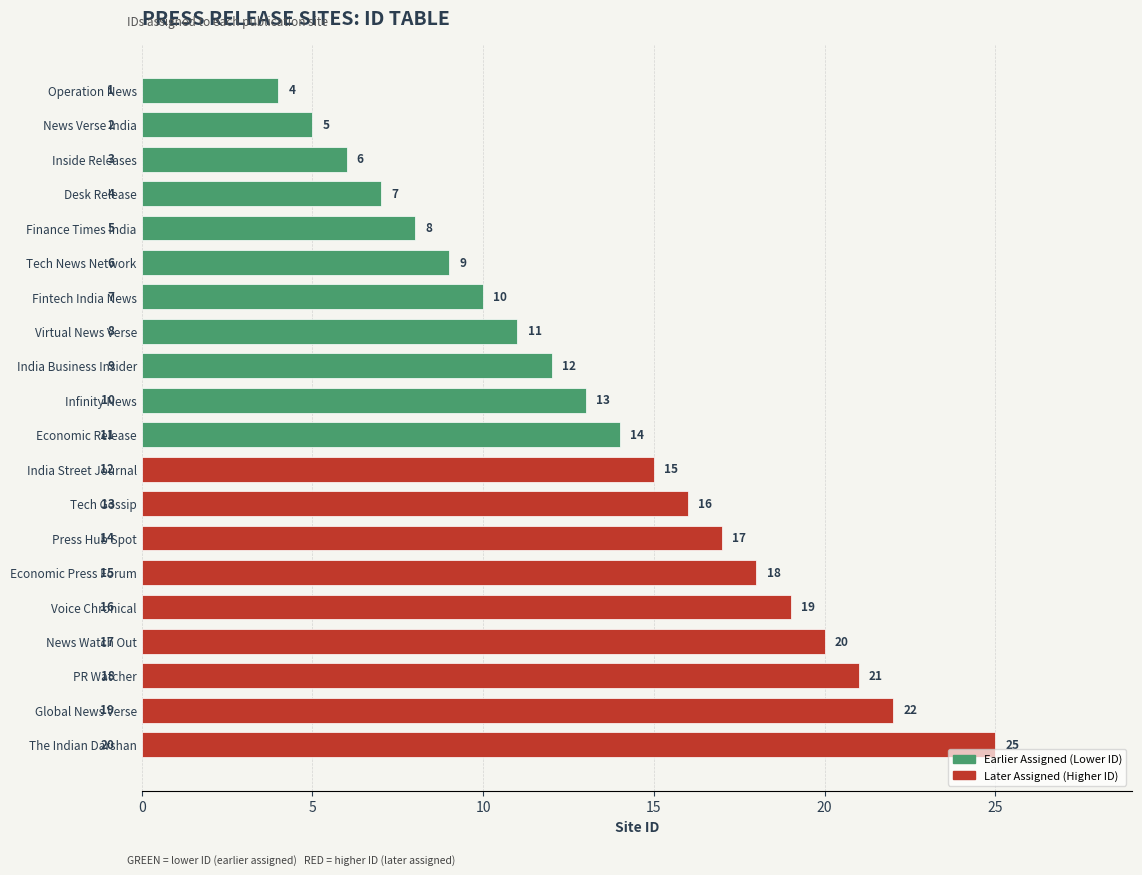

At which label is the value closest to 14?

Economic Release